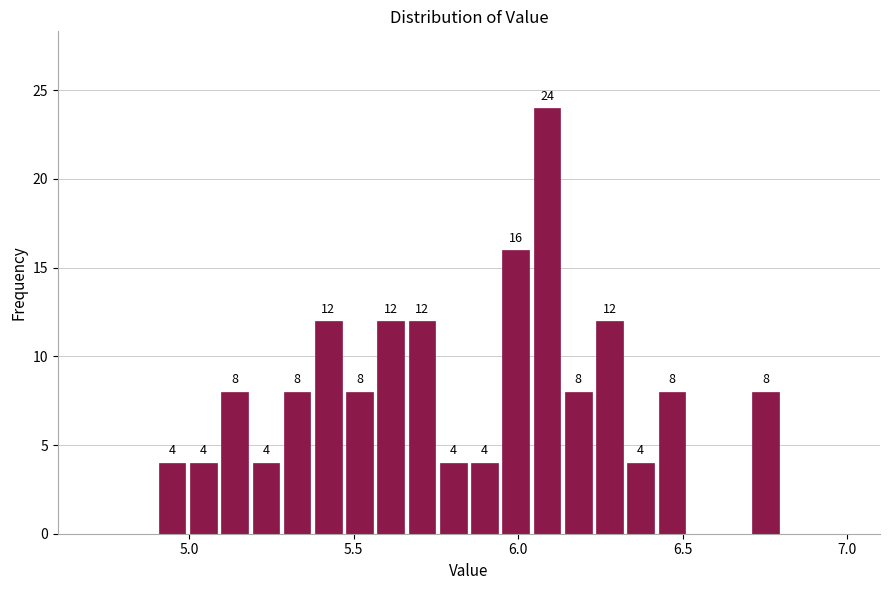

Around what value on the x-axis is the tallest bar? Give the approximate position of its centre, as read against the axis.

6.10